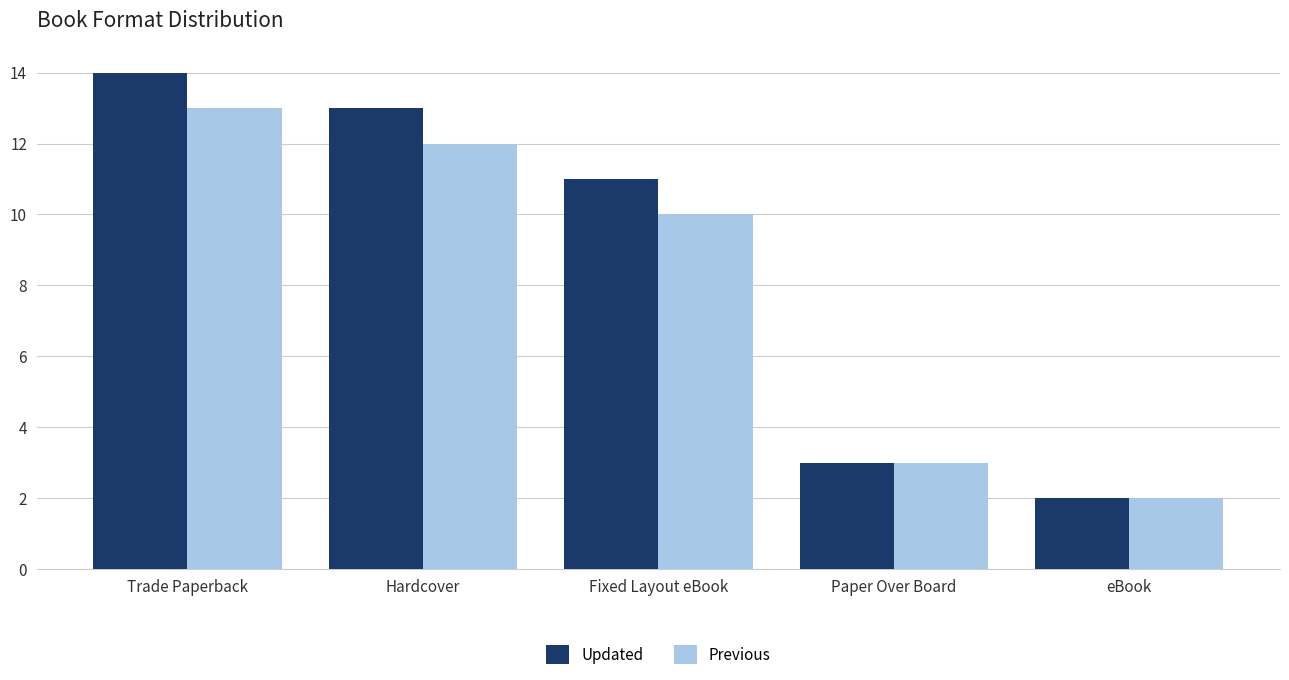

What is the difference between the Updated values at Trade Paperback and Paper Over Board?

11